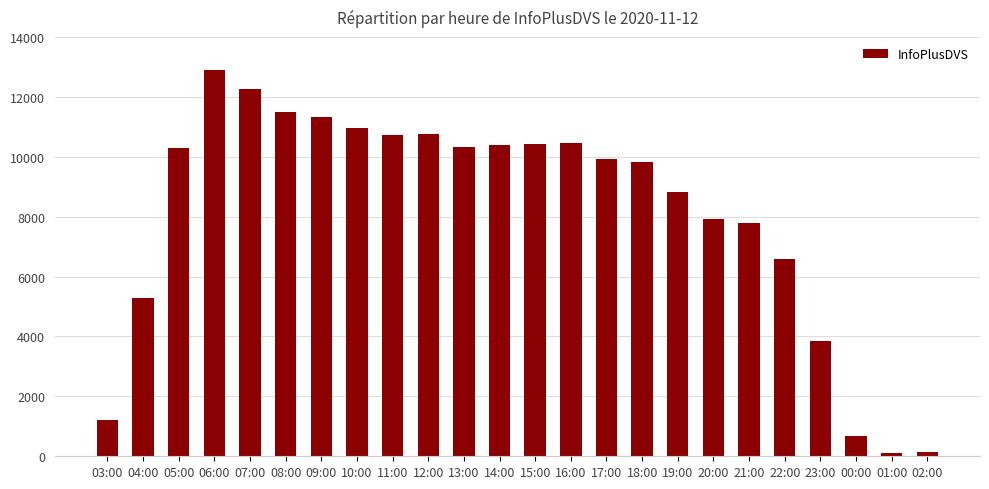

Is it true that the value at 21:00 is 7782?

True